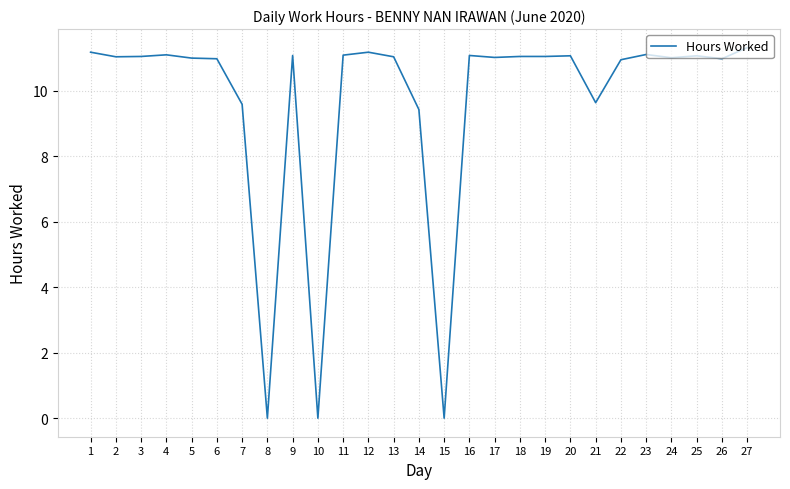

What is the approximate value at 17?

11.0